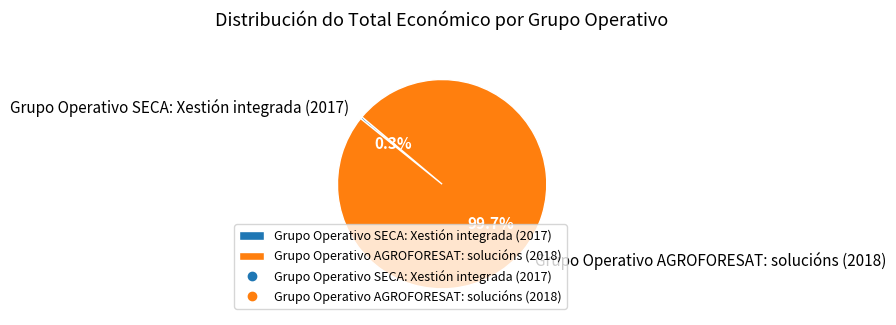

Rank the categories by value from highest to lowest.

Grupo Operativo AGROFORESAT: solucións (2018), Grupo Operativo SECA: Xestión integrada (2017)